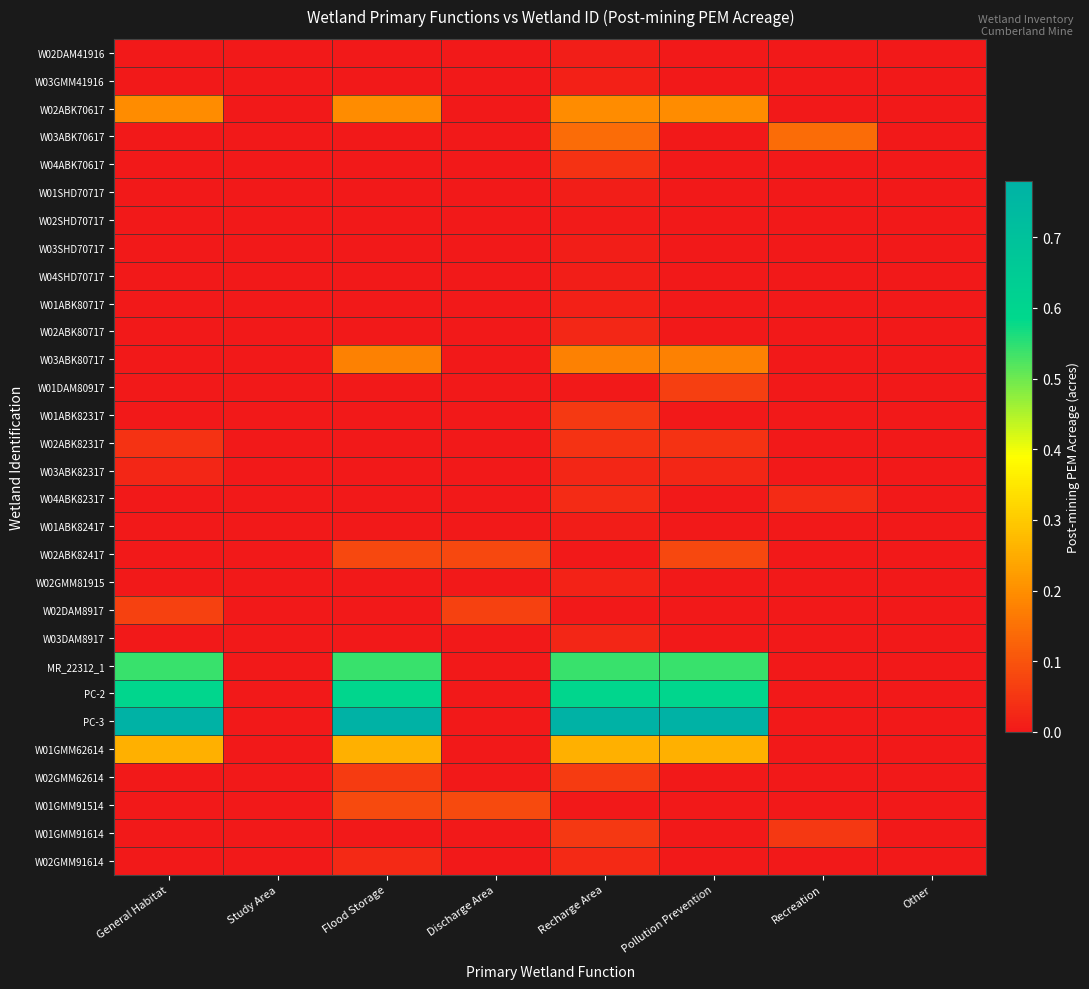

Reading left to right, extract all data points from this chart.

W02DAM41916: General Habitat=0.0	Study Area=0.0	Flood Storage=0.0	Discharge Area=0.0	Recharge Area=0.0	Pollution Prevention=0.0	Recreation=0.0	Other=0.0
W03GMM41916: General Habitat=0.0	Study Area=0.0	Flood Storage=0.0	Discharge Area=0.0	Recharge Area=0.0	Pollution Prevention=0.0	Recreation=0.0	Other=0.0
W02ABK70617: General Habitat=0.2	Study Area=0.0	Flood Storage=0.2	Discharge Area=0.0	Recharge Area=0.2	Pollution Prevention=0.2	Recreation=0.0	Other=0.0
W03ABK70617: General Habitat=0.0	Study Area=0.0	Flood Storage=0.0	Discharge Area=0.0	Recharge Area=0.1	Pollution Prevention=0.0	Recreation=0.1	Other=0.0
W04ABK70617: General Habitat=0.0	Study Area=0.0	Flood Storage=0.0	Discharge Area=0.0	Recharge Area=0.0	Pollution Prevention=0.0	Recreation=0.0	Other=0.0
W01SHD70717: General Habitat=0.0	Study Area=0.0	Flood Storage=0.0	Discharge Area=0.0	Recharge Area=0.0	Pollution Prevention=0.0	Recreation=0.0	Other=0.0
W02SHD70717: General Habitat=0.0	Study Area=0.0	Flood Storage=0.0	Discharge Area=0.0	Recharge Area=0.0	Pollution Prevention=0.0	Recreation=0.0	Other=0.0
W03SHD70717: General Habitat=0.0	Study Area=0.0	Flood Storage=0.0	Discharge Area=0.0	Recharge Area=0.0	Pollution Prevention=0.0	Recreation=0.0	Other=0.0
W04SHD70717: General Habitat=0.0	Study Area=0.0	Flood Storage=0.0	Discharge Area=0.0	Recharge Area=0.0	Pollution Prevention=0.0	Recreation=0.0	Other=0.0
W01ABK80717: General Habitat=0.0	Study Area=0.0	Flood Storage=0.0	Discharge Area=0.0	Recharge Area=0.0	Pollution Prevention=0.0	Recreation=0.0	Other=0.0
W02ABK80717: General Habitat=0.0	Study Area=0.0	Flood Storage=0.0	Discharge Area=0.0	Recharge Area=0.0	Pollution Prevention=0.0	Recreation=0.0	Other=0.0
W03ABK80717: General Habitat=0.0	Study Area=0.0	Flood Storage=0.2	Discharge Area=0.0	Recharge Area=0.2	Pollution Prevention=0.2	Recreation=0.0	Other=0.0
W01DAM80917: General Habitat=0.0	Study Area=0.0	Flood Storage=0.0	Discharge Area=0.0	Recharge Area=0.0	Pollution Prevention=0.1	Recreation=0.0	Other=0.0
W01ABK82317: General Habitat=0.0	Study Area=0.0	Flood Storage=0.0	Discharge Area=0.0	Recharge Area=0.1	Pollution Prevention=0.0	Recreation=0.0	Other=0.0
W02ABK82317: General Habitat=0.0	Study Area=0.0	Flood Storage=0.0	Discharge Area=0.0	Recharge Area=0.0	Pollution Prevention=0.0	Recreation=0.0	Other=0.0
W03ABK82317: General Habitat=0.0	Study Area=0.0	Flood Storage=0.0	Discharge Area=0.0	Recharge Area=0.0	Pollution Prevention=0.0	Recreation=0.0	Other=0.0
W04ABK82317: General Habitat=0.0	Study Area=0.0	Flood Storage=0.0	Discharge Area=0.0	Recharge Area=0.0	Pollution Prevention=0.0	Recreation=0.0	Other=0.0
W01ABK82417: General Habitat=0.0	Study Area=0.0	Flood Storage=0.0	Discharge Area=0.0	Recharge Area=0.0	Pollution Prevention=0.0	Recreation=0.0	Other=0.0
W02ABK82417: General Habitat=0.0	Study Area=0.0	Flood Storage=0.1	Discharge Area=0.1	Recharge Area=0.0	Pollution Prevention=0.1	Recreation=0.0	Other=0.0
W02GMM81915: General Habitat=0.0	Study Area=0.0	Flood Storage=0.0	Discharge Area=0.0	Recharge Area=0.0	Pollution Prevention=0.0	Recreation=0.0	Other=0.0
W02DAM8917: General Habitat=0.1	Study Area=0.0	Flood Storage=0.0	Discharge Area=0.1	Recharge Area=0.0	Pollution Prevention=0.0	Recreation=0.0	Other=0.0
W03DAM8917: General Habitat=0.0	Study Area=0.0	Flood Storage=0.0	Discharge Area=0.0	Recharge Area=0.0	Pollution Prevention=0.0	Recreation=0.0	Other=0.0
MR_22312_1: General Habitat=0.5	Study Area=0.0	Flood Storage=0.5	Discharge Area=0.0	Recharge Area=0.5	Pollution Prevention=0.5	Recreation=0.0	Other=0.0
PC-2: General Habitat=0.6	Study Area=0.0	Flood Storage=0.6	Discharge Area=0.0	Recharge Area=0.6	Pollution Prevention=0.6	Recreation=0.0	Other=0.0
PC-3: General Habitat=0.8	Study Area=0.0	Flood Storage=0.8	Discharge Area=0.0	Recharge Area=0.8	Pollution Prevention=0.8	Recreation=0.0	Other=0.0
W01GMM62614: General Habitat=0.3	Study Area=0.0	Flood Storage=0.3	Discharge Area=0.0	Recharge Area=0.3	Pollution Prevention=0.3	Recreation=0.0	Other=0.0
W02GMM62614: General Habitat=0.0	Study Area=0.0	Flood Storage=0.1	Discharge Area=0.0	Recharge Area=0.1	Pollution Prevention=0.0	Recreation=0.0	Other=0.0
W01GMM91514: General Habitat=0.0	Study Area=0.0	Flood Storage=0.1	Discharge Area=0.1	Recharge Area=0.0	Pollution Prevention=0.0	Recreation=0.0	Other=0.0
W01GMM91614: General Habitat=0.0	Study Area=0.0	Flood Storage=0.0	Discharge Area=0.0	Recharge Area=0.1	Pollution Prevention=0.0	Recreation=0.1	Other=0.0
W02GMM91614: General Habitat=0.0	Study Area=0.0	Flood Storage=0.0	Discharge Area=0.0	Recharge Area=0.0	Pollution Prevention=0.0	Recreation=0.0	Other=0.0